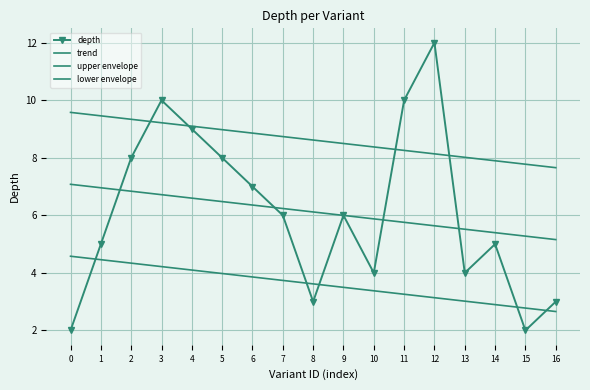

How many data points does each series have?

17